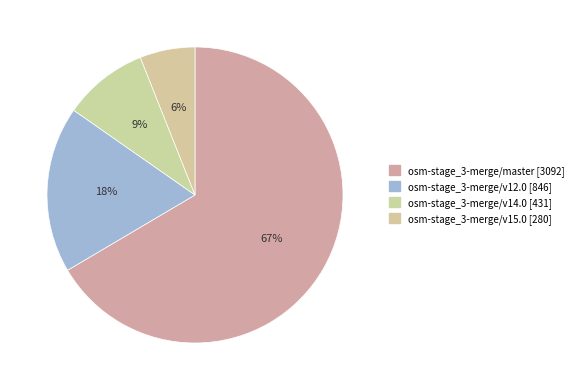

Which slice is the largest?

osm-stage_3-merge/master